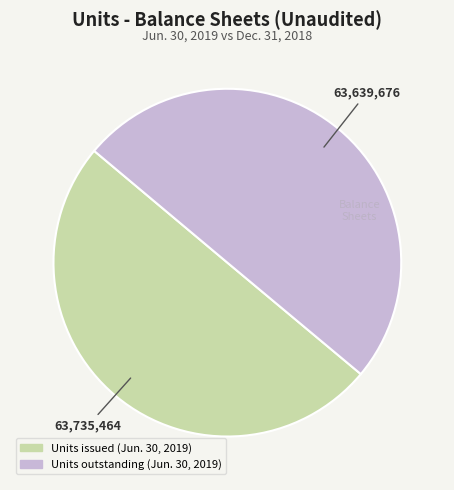

Is the sum of Units outstanding (Jun. 30, 2019) and Units issued (Jun. 30, 2019) greater than half?

Yes